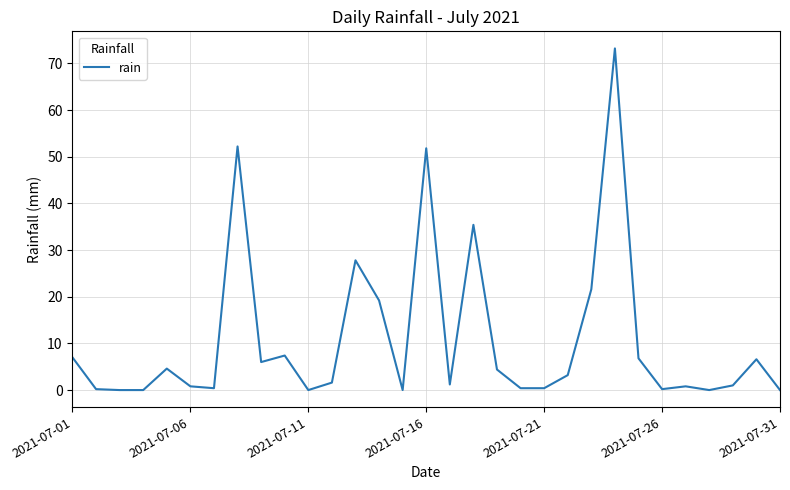

True or false: the data has more than 1 interior local peaks.

True